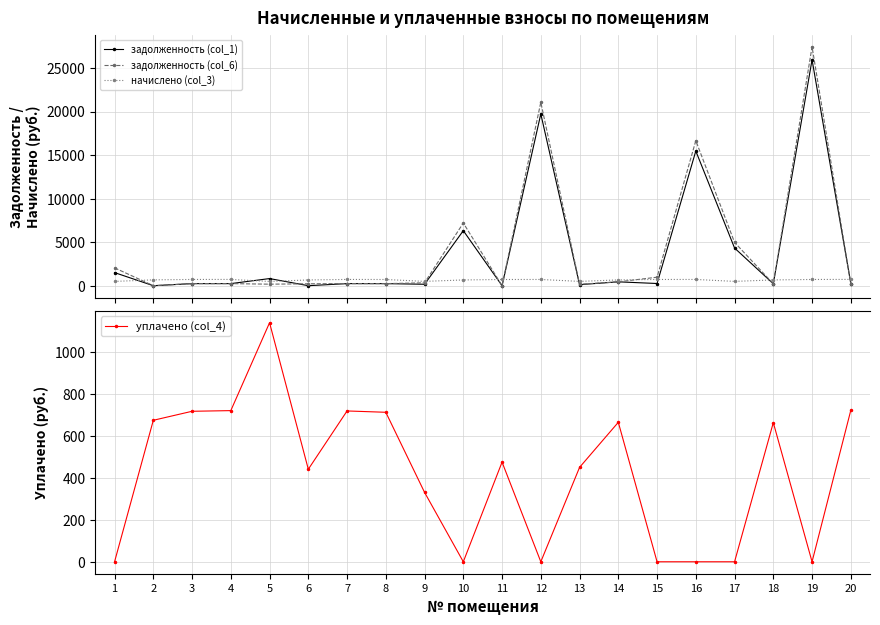

How many positive values does the задолженность (col_6) series have?

18